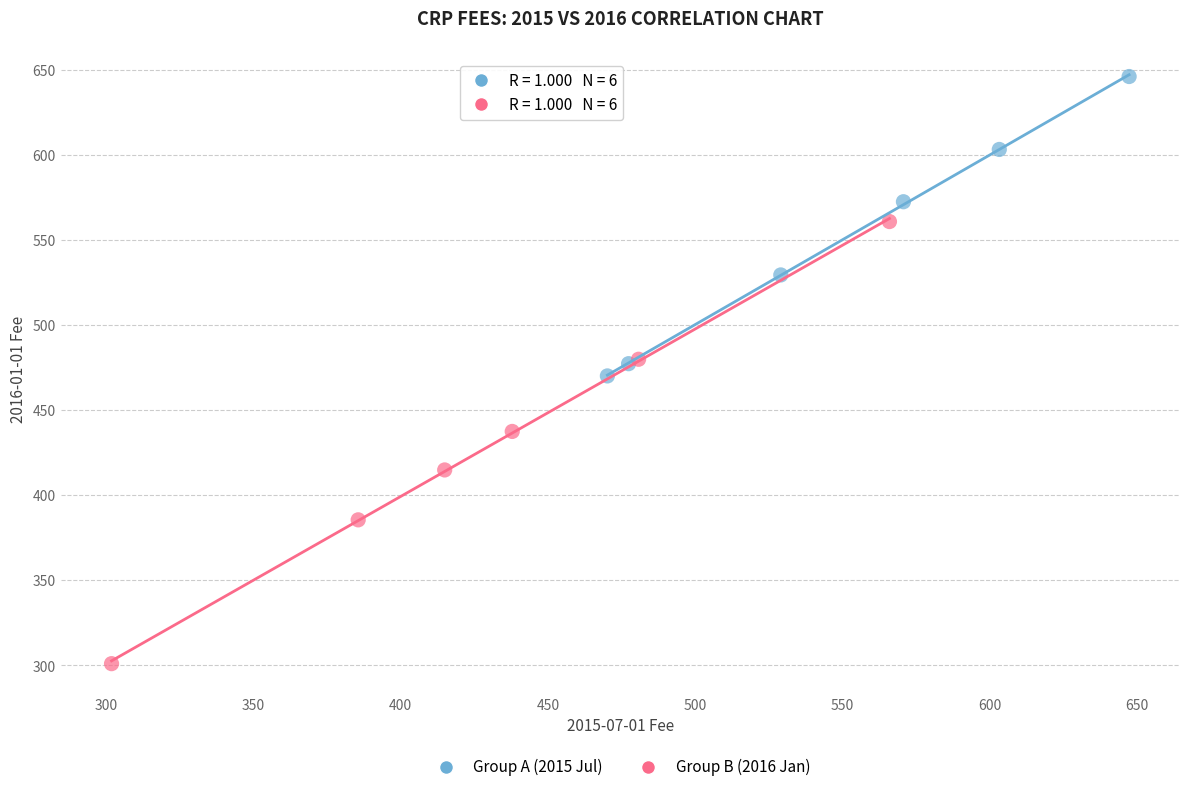

Which series contains the lowest Y value?

Group B (2016 Jan)